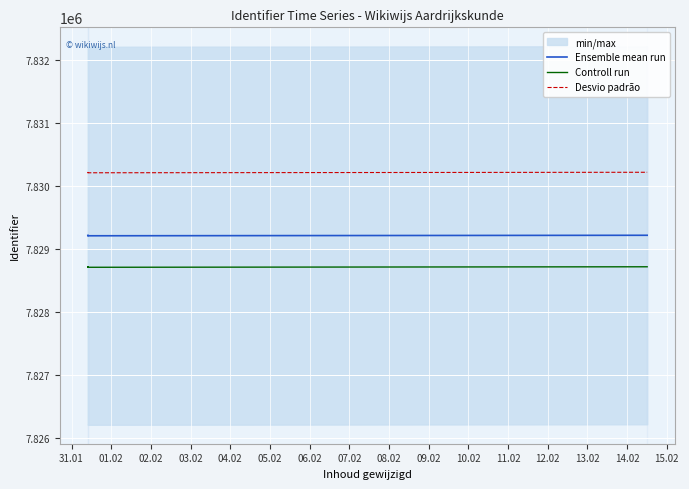

True or false: Ensemble mean run and Controll run cross at least once.

False